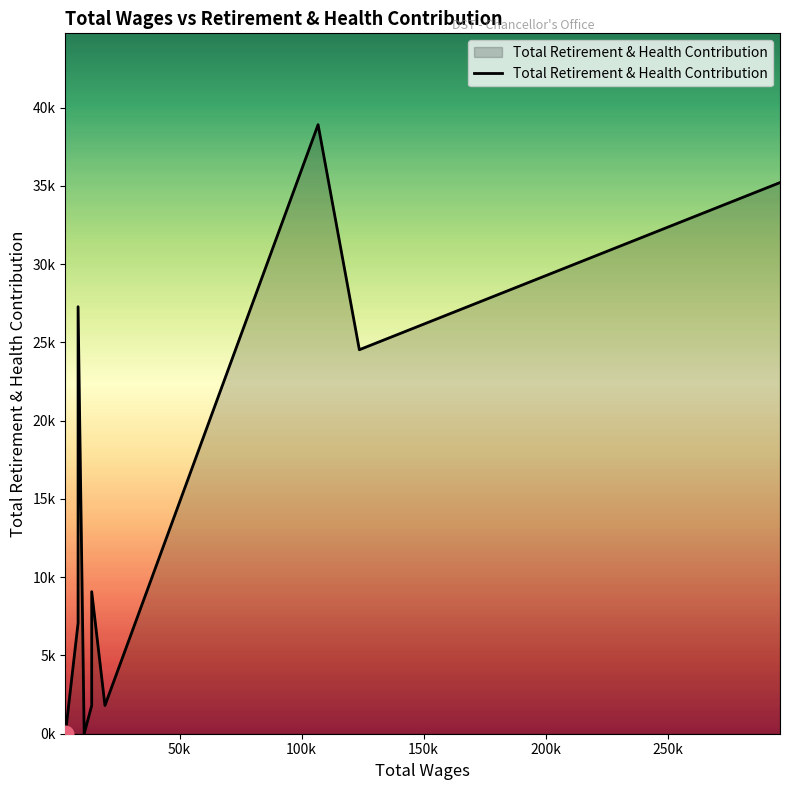

How many values are above zero?

8